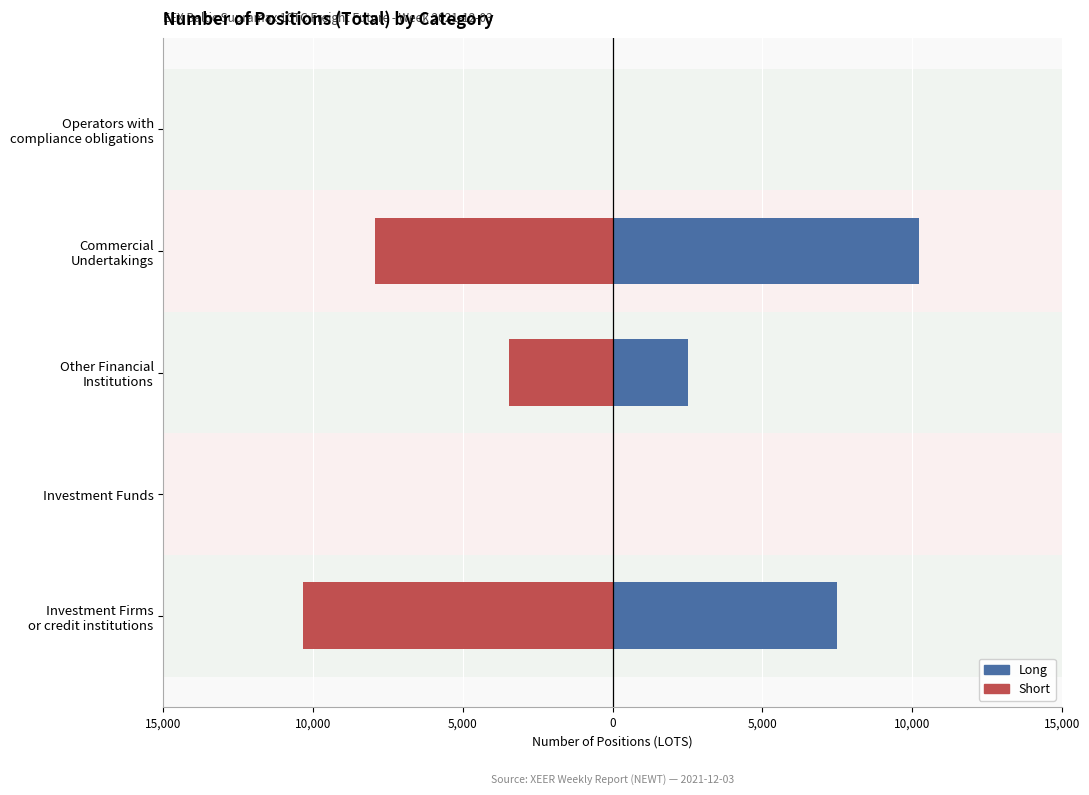

How many values in Long are above zero?

3